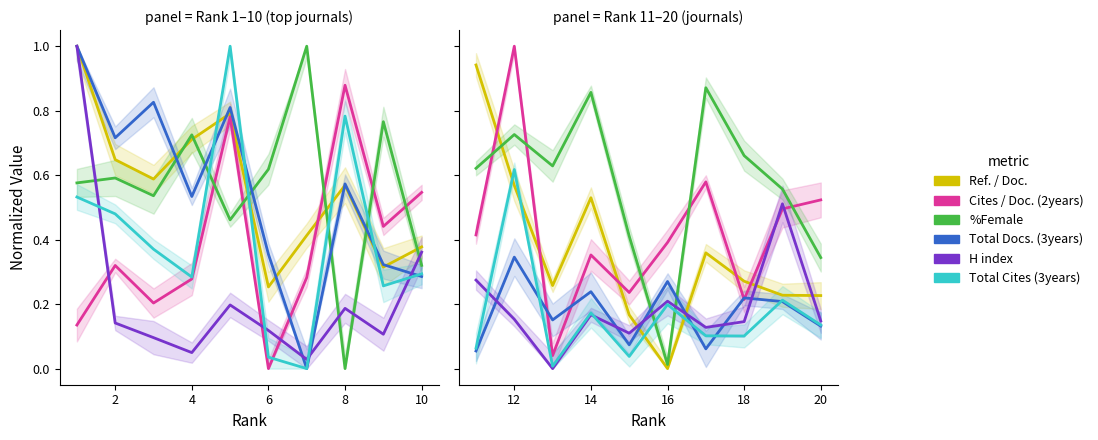

After their last crossing, which series has the higher values: %Female or Ref. / Doc.?

%Female